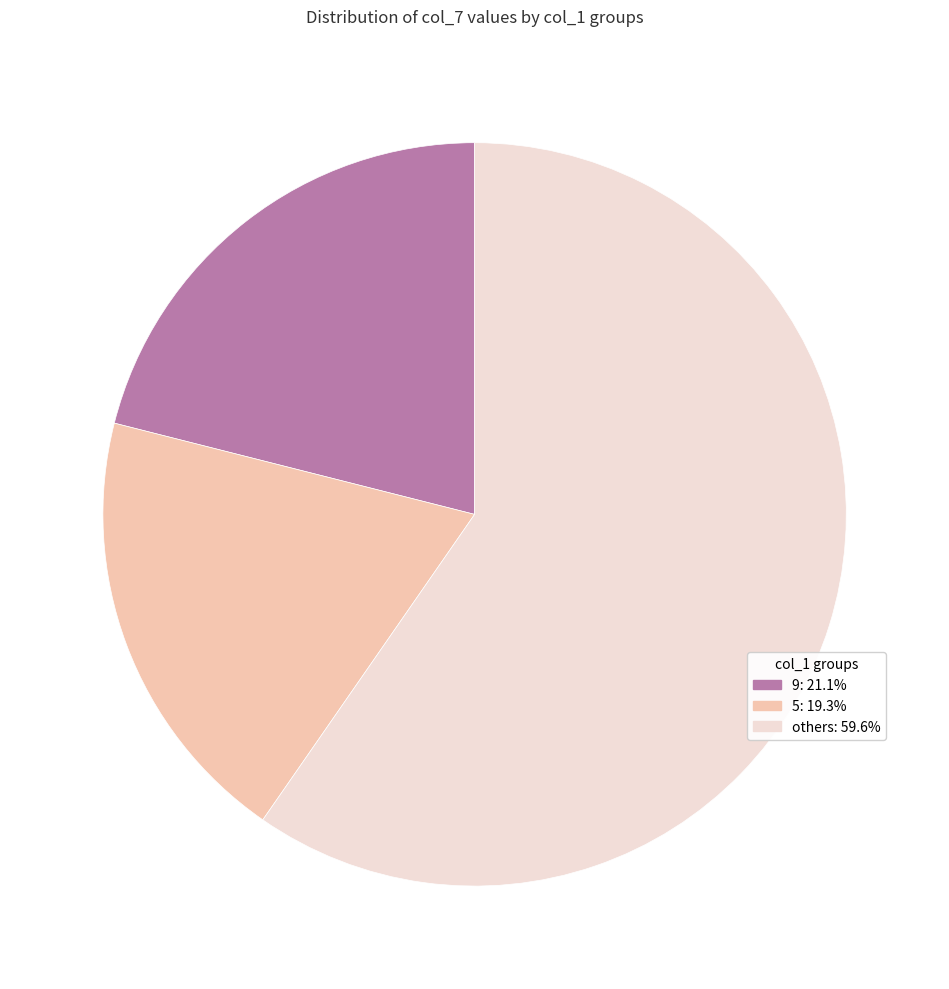

Does any single category account for the majority?

Yes